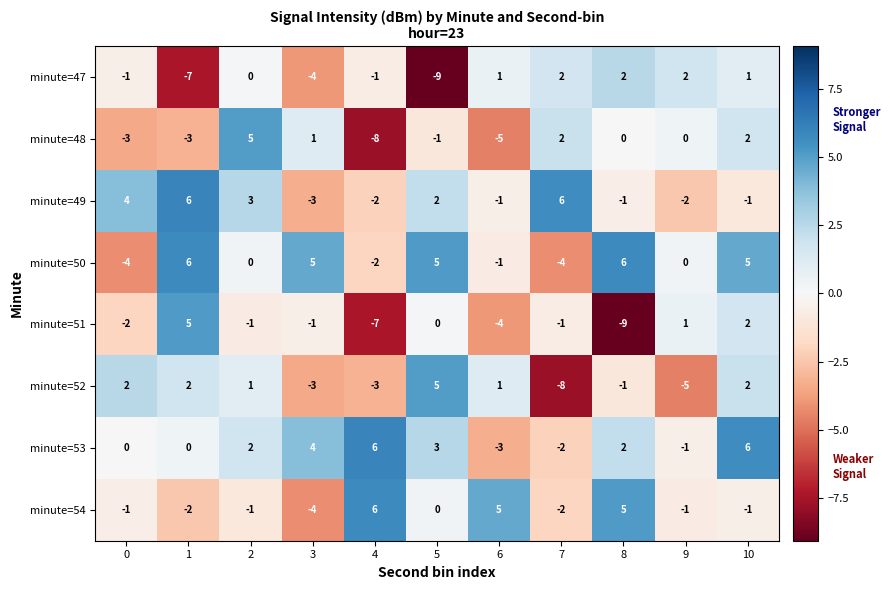

Which series has the largest total across all categories?

minute=53